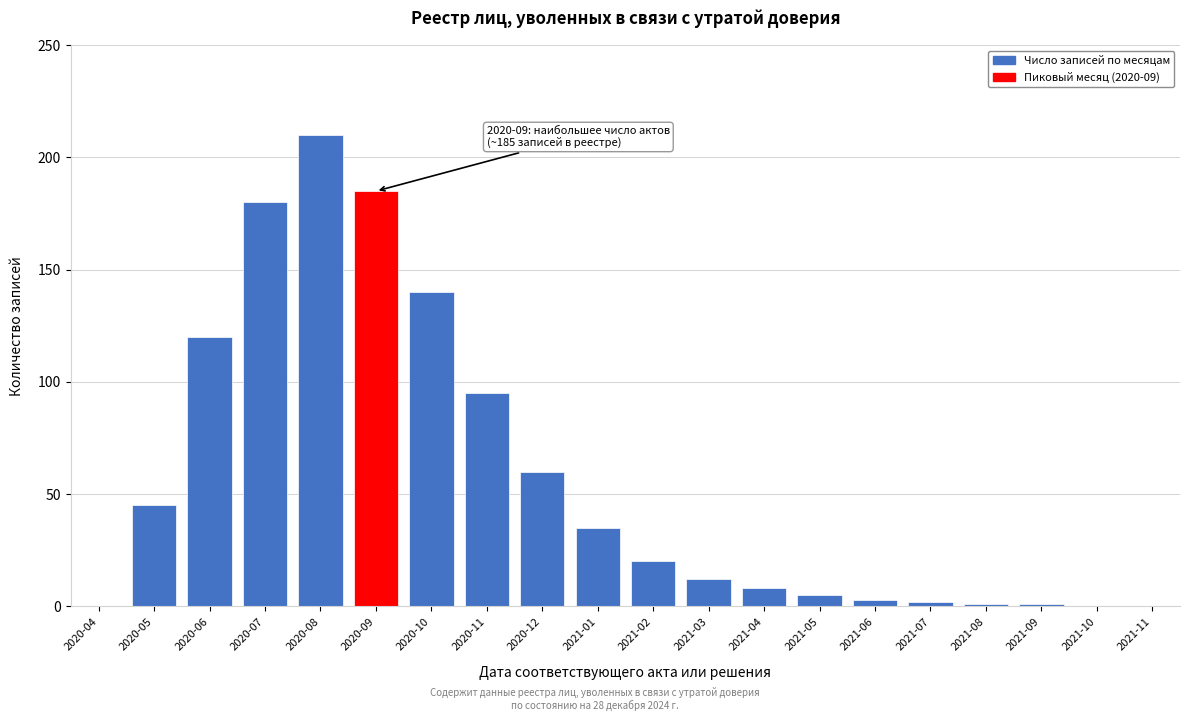

Reading left to right, what are all the values shown in this chart?

2020-04=0	2020-05=45	2020-06=120	2020-07=180	2020-08=210	2020-09=185	2020-10=140	2020-11=95	2020-12=60	2021-01=35	2021-02=20	2021-03=12	2021-04=8	2021-05=5	2021-06=3	2021-07=2	2021-08=1	2021-09=1	2021-10=0	2021-11=0